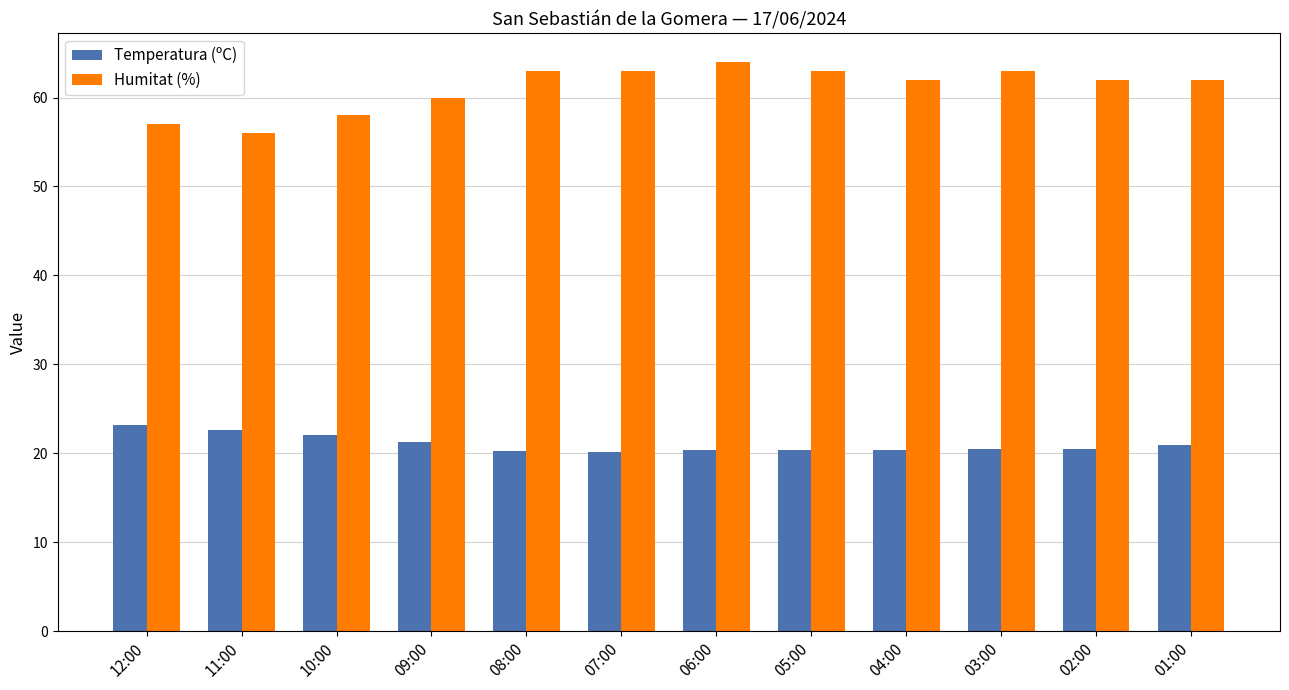

At how many categories does at least one series exceed 52?

12